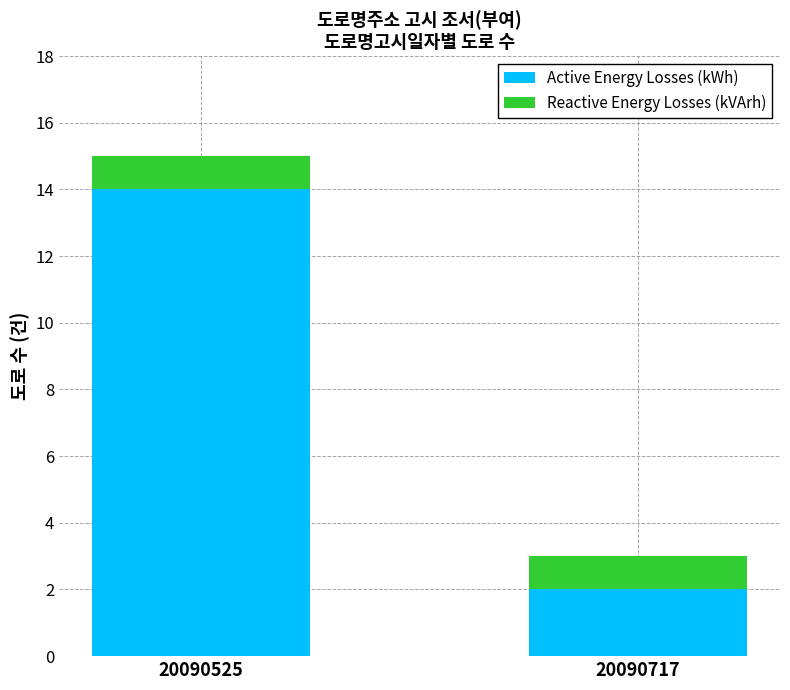

Rank the categories by Active Energy Losses (kWh) value from highest to lowest.

20090525, 20090717